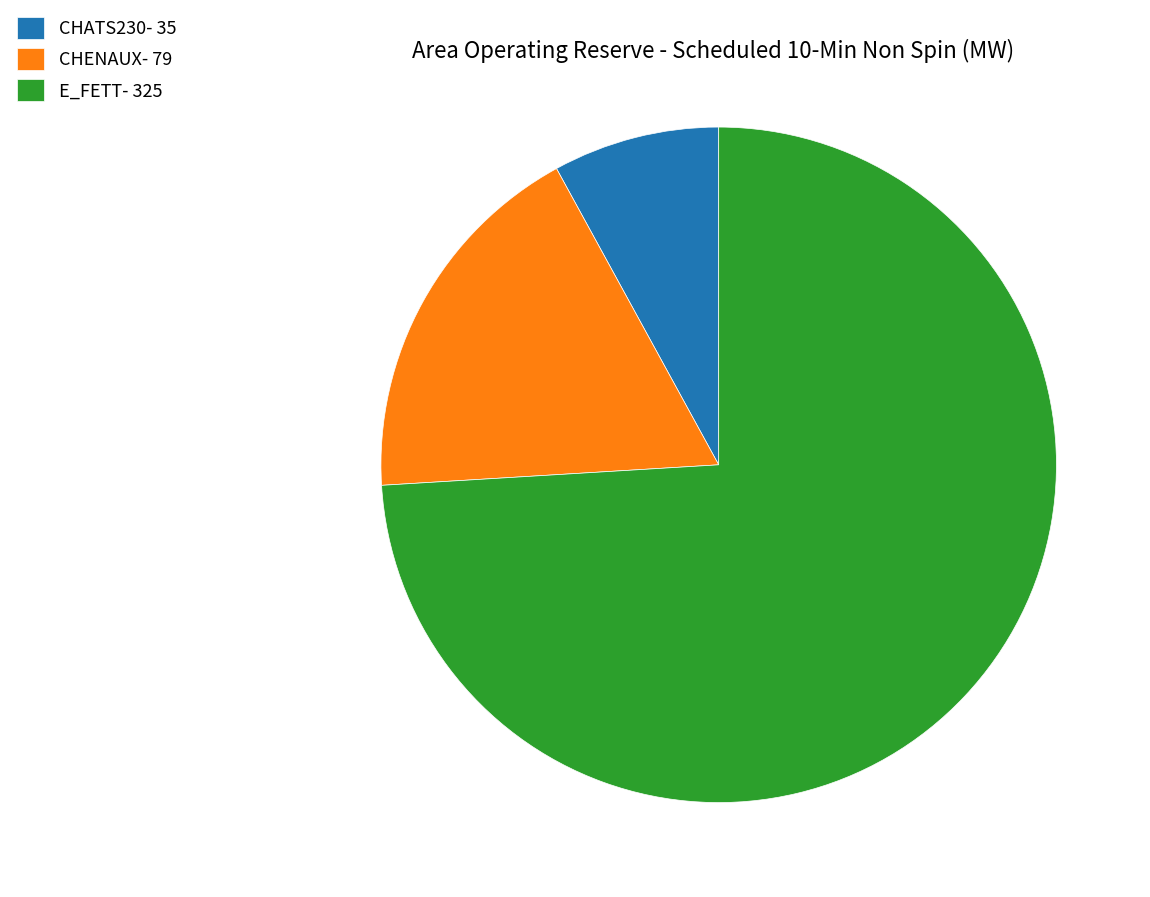

Is the sum of CHENAUX- 79 and E_FETT- 325 greater than half?

Yes